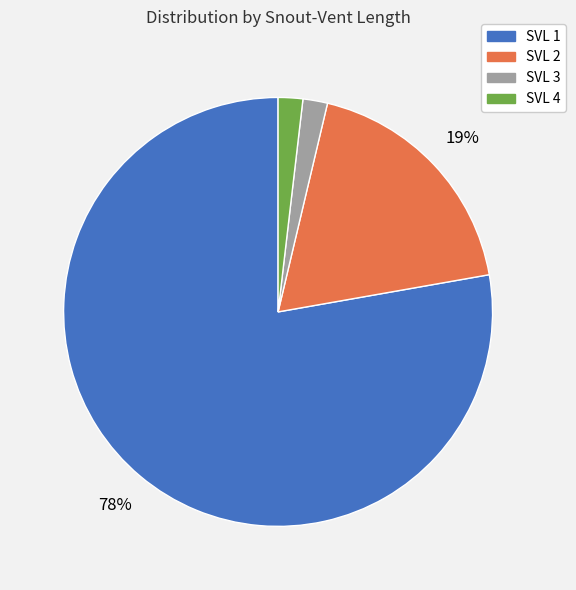

Is there a majority slice in this chart?

Yes